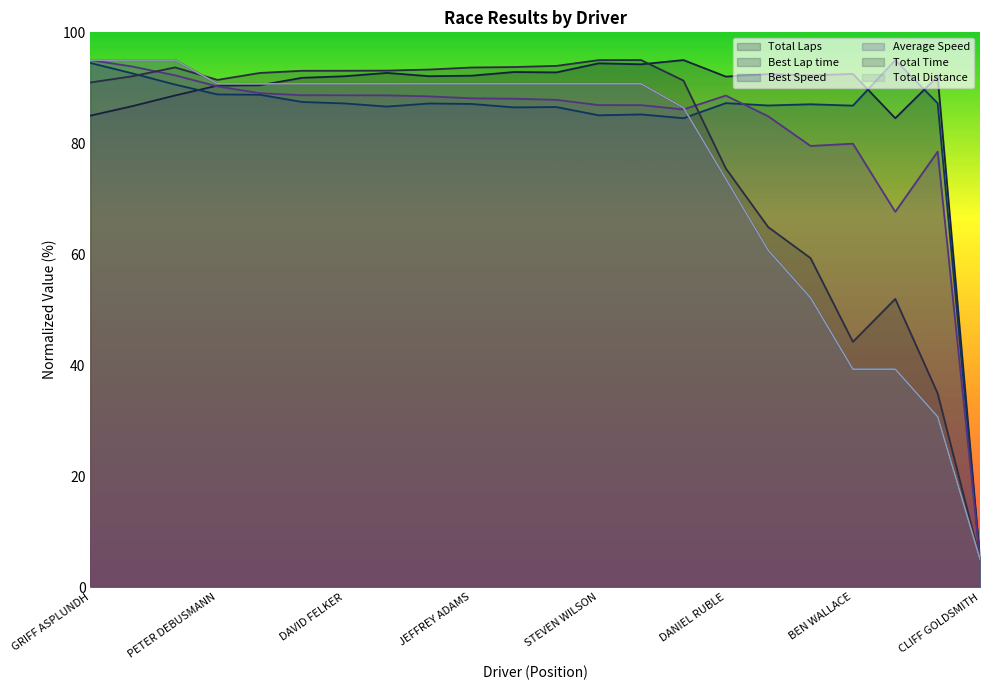

What is the minimum value shown in the chart?

5.0